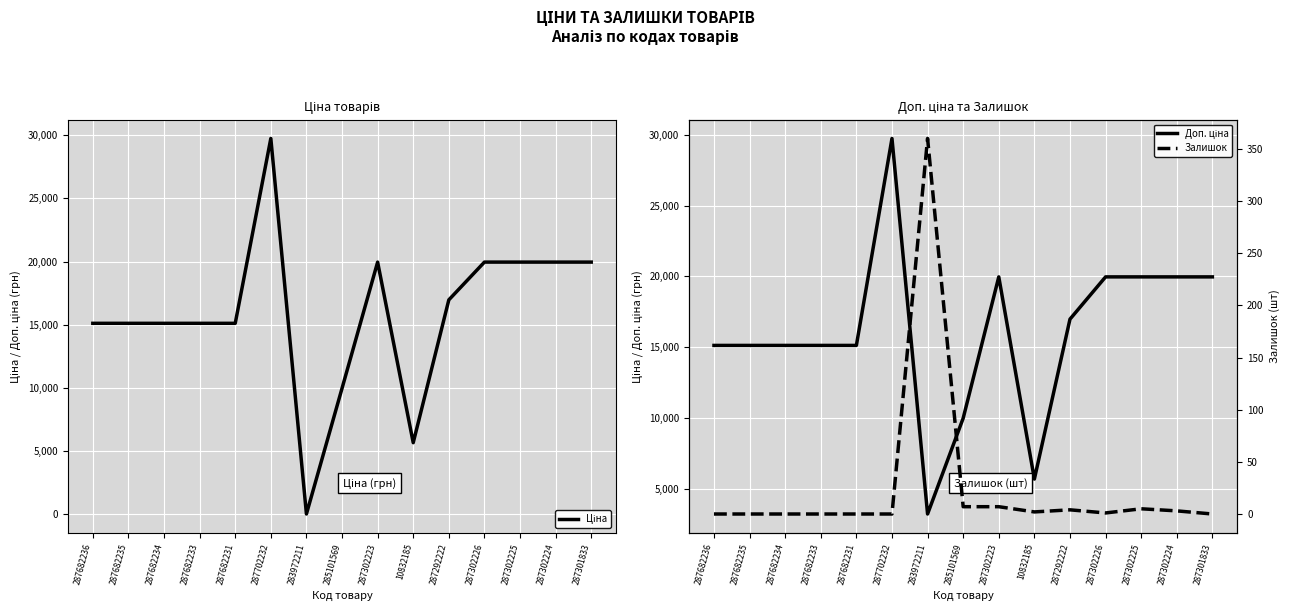

Reading left to right, extract all data points from this chart.

Ціна: 287682236=15120.0	287682235=15120.0	287682234=15120.0	287682233=15120.0	287682231=15120.0	287702232=29747.2	283972211=32.0	285101569=9975.0	287302223=19964.2	10832185=5673.8	287292222=16976.3	287302226=19964.2	287302225=19964.2	287302224=19964.2	287301833=19964.2
Доп. ціна: 287682236=15120.0	287682235=15120.0	287682234=15120.0	287682233=15120.0	287682231=15120.0	287702232=29747.2	283972211=3205.0	285101569=9975.0	287302223=19964.2	10832185=5673.8	287292222=16976.3	287302226=19964.2	287302225=19964.2	287302224=19964.2	287301833=19964.2
Залишок: 287682236=0.0	287682235=0.0	287682234=0.0	287682233=0.0	287682231=0.0	287702232=0.0	283972211=360.0	285101569=7.0	287302223=7.0	10832185=2.0	287292222=4.0	287302226=1.0	287302225=5.0	287302224=3.0	287301833=0.0